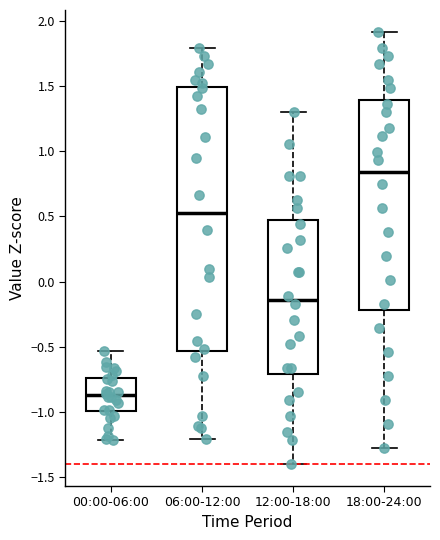

Reading left to right, read every box against the y-axis: the position of its median line, the range the box covers, and the ends of its whiskers. The values are not printed on the chart, so give them approximately, as read against the axis.

00:00-06:00: median -0.85, box -1.00 to -0.75, whiskers -1.20 to -0.55
06:00-12:00: median 0.55, box -0.55 to 1.50, whiskers -1.20 to 1.80
12:00-18:00: median -0.15, box -0.70 to 0.45, whiskers -1.40 to 1.30
18:00-24:00: median 0.85, box -0.20 to 1.40, whiskers -1.30 to 1.90